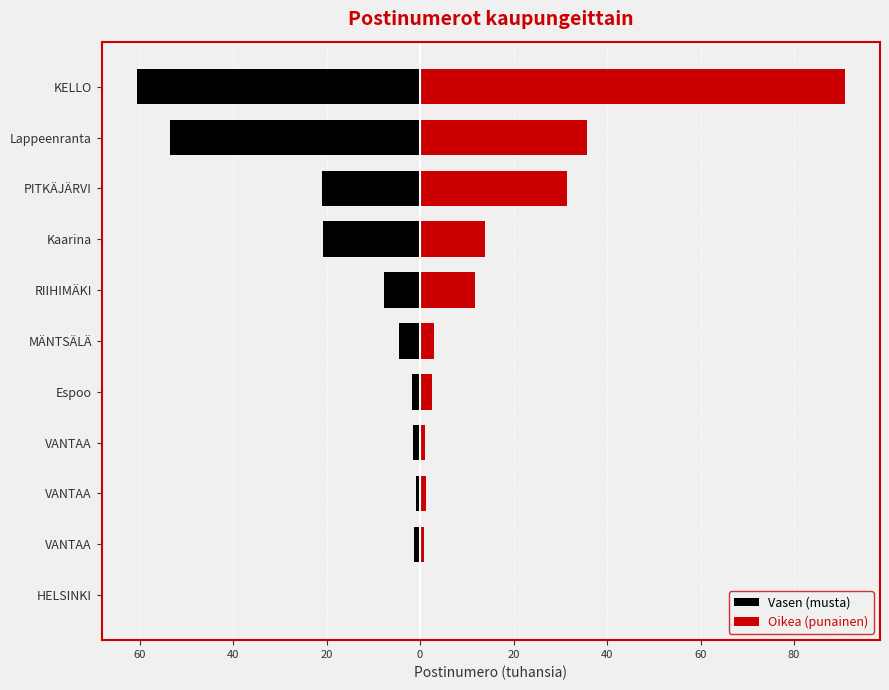

How many groups of bars are there?

11